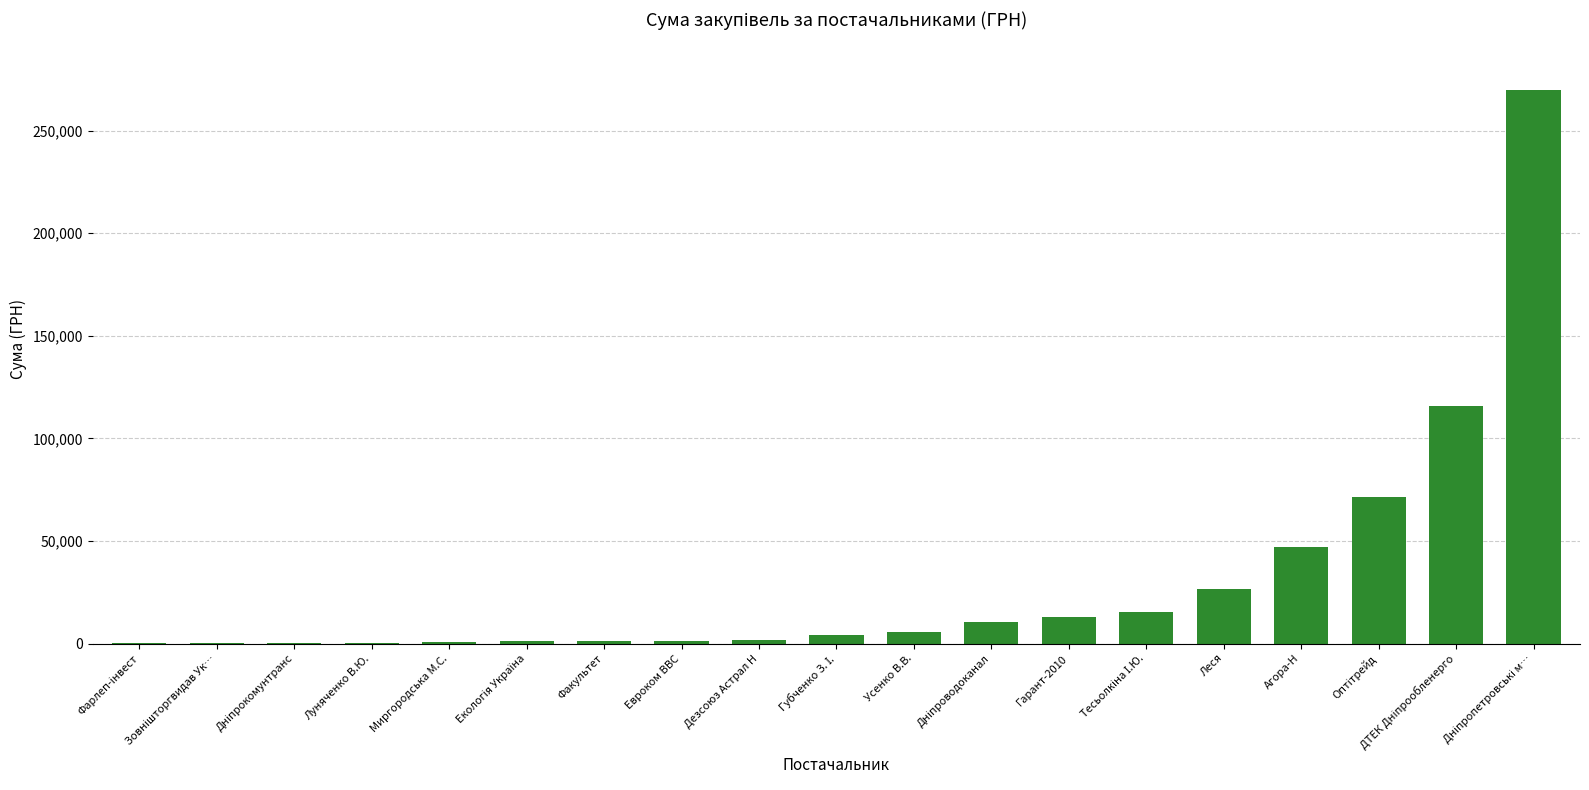

What is the greatest value displayed?

269977.6